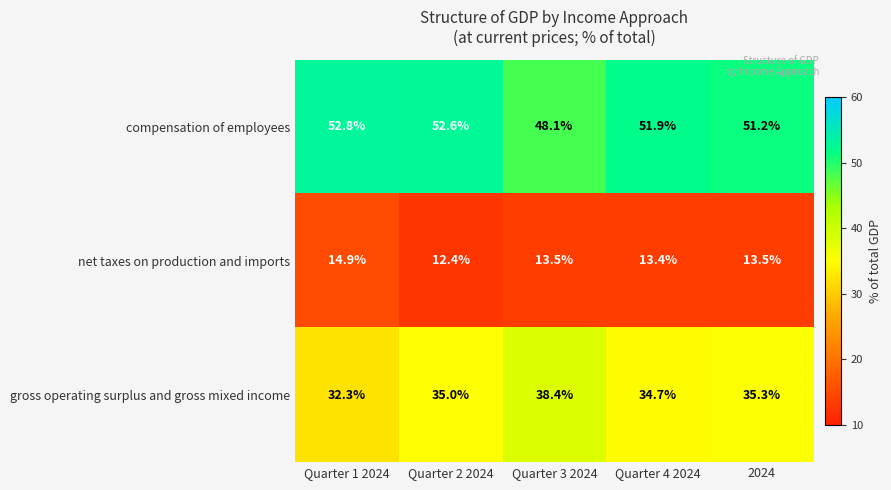

What is the spread (max minus min) of values at Quarter 1 2024?

37.9